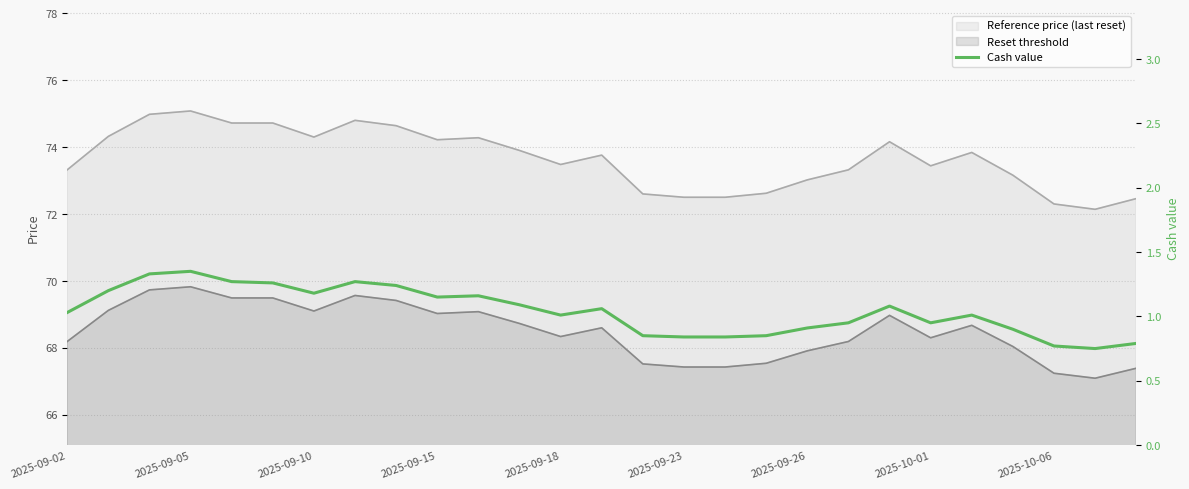

How many lines are shown in the chart?

1